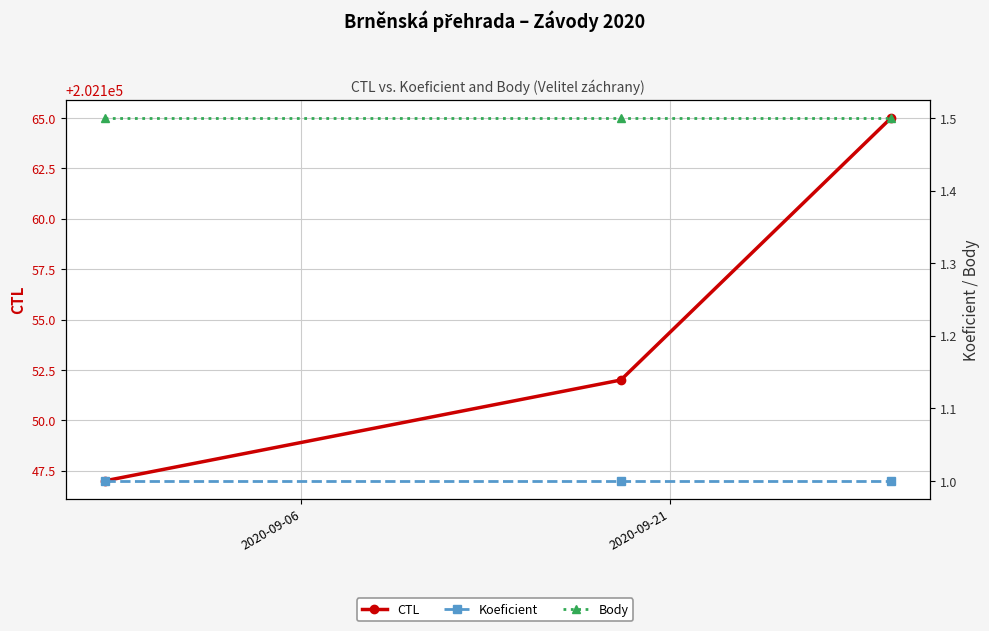

At how many categories does at least one series exceed 17491?

3